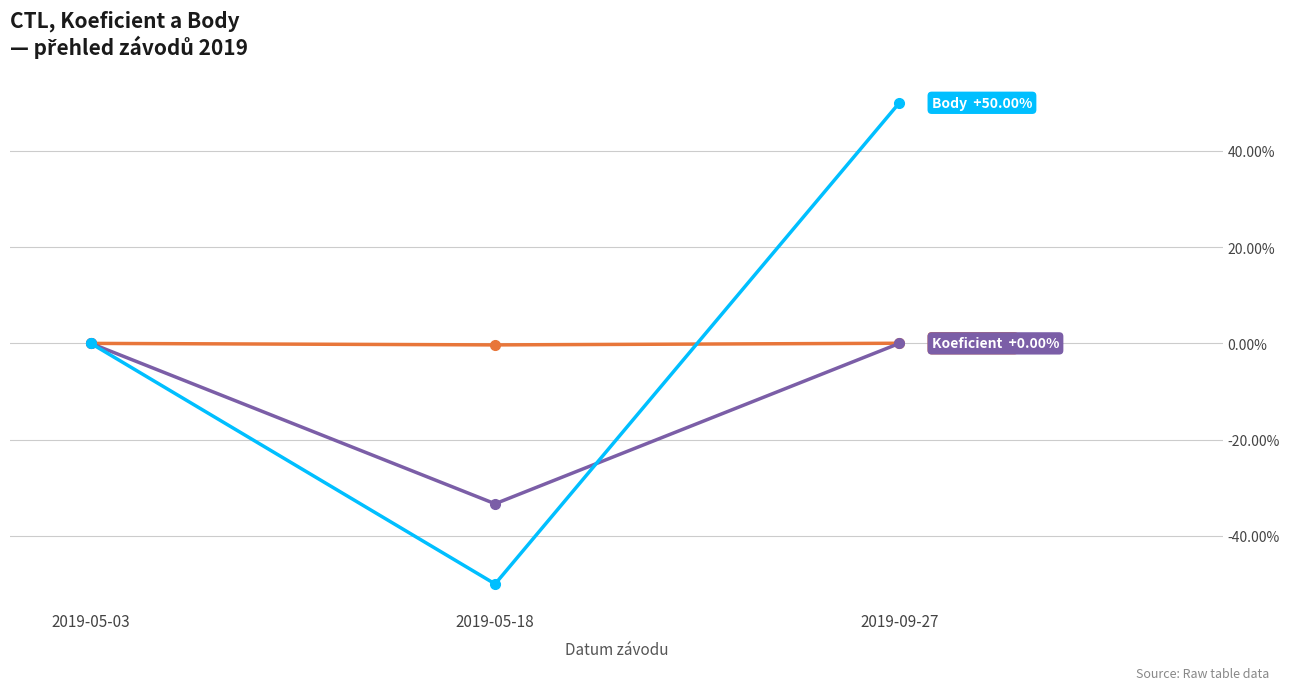

At which category is the sum across all series the highest?

2019-09-27